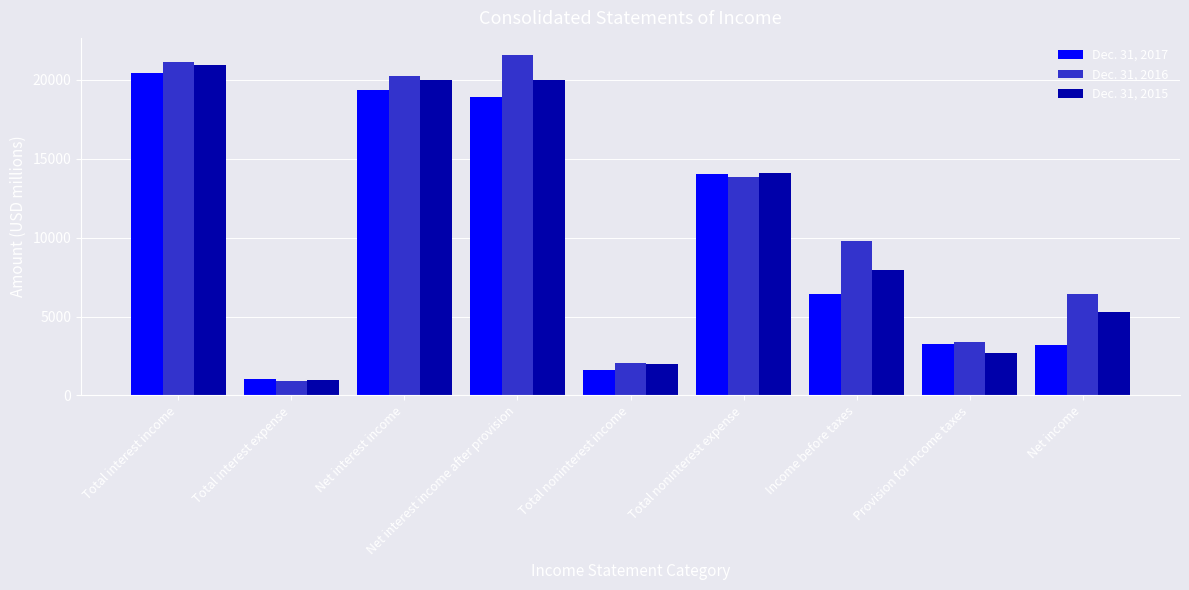

What is the sum of all Dec. 31, 2016 values?

99366